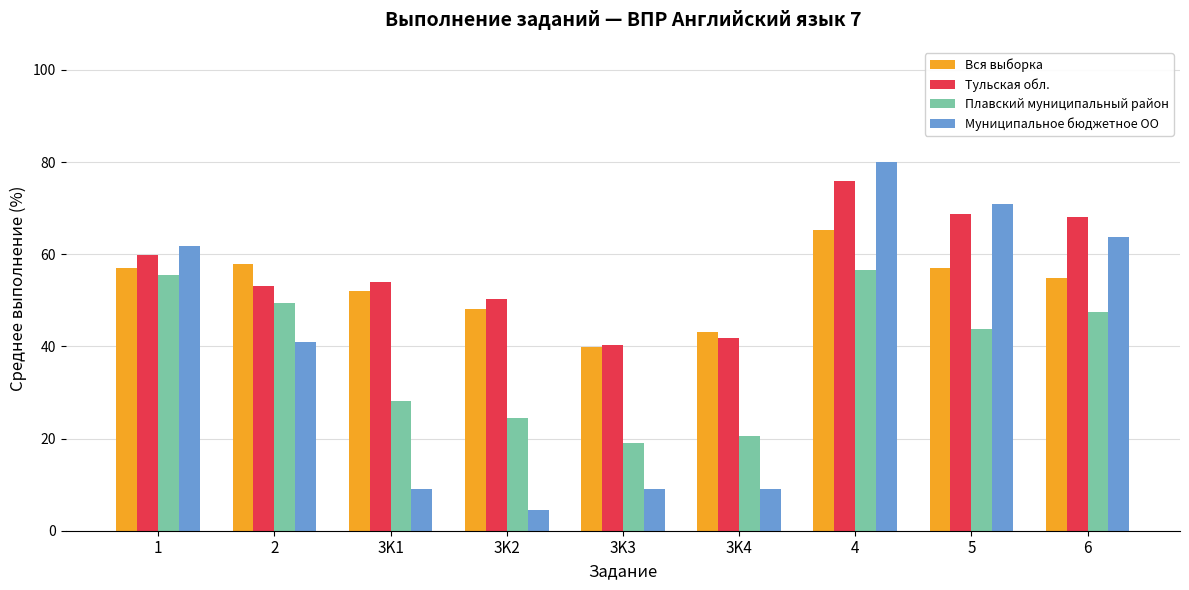

What is the label of the 6th bar from the right?

3K2